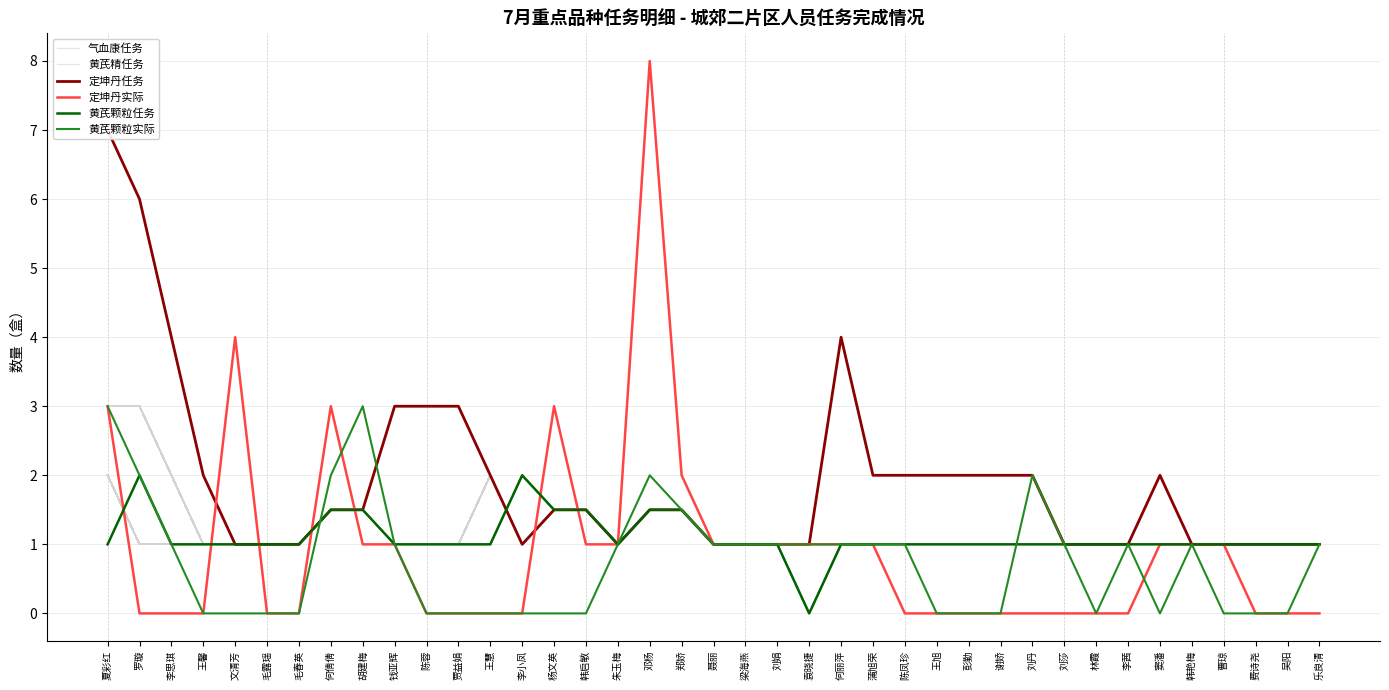

Reading left to right, extract all data points from this chart.

气血康任务: 2.0	1.0	1.0	1.0	1.0	1.0	1.0	1.5	1.5	1.0	1.0	1.0	2.0	1.0	1.5	1.5	1.0	1.5	1.5	1.0	1.0	1.0	0.0	1.0	1.0	1.0	1.0	1.0	1.0	1.0	1.0	1.0	1.0	1.0	1.0	1.0	1.0	1.0	1.0
黄芪精任务: 3.0	3.0	2.0	1.0	1.0	1.0	1.0	1.5	1.5	1.0	1.0	1.0	1.0	2.0	1.5	1.5	1.0	1.5	1.5	1.0	1.0	1.0	0.0	1.0	1.0	1.0	1.0	1.0	1.0	1.0	1.0	1.0	1.0	1.0	1.0	1.0	1.0	1.0	1.0
定坤丹任务: 7.0	6.0	4.0	2.0	1.0	1.0	1.0	1.5	1.5	3.0	3.0	3.0	2.0	1.0	1.5	1.5	1.0	1.5	1.5	1.0	1.0	1.0	1.0	4.0	2.0	2.0	2.0	2.0	2.0	2.0	1.0	1.0	1.0	2.0	1.0	1.0	1.0	1.0	1.0
定坤丹实际: 3.0	0.0	0.0	0.0	4.0	0.0	0.0	3.0	1.0	1.0	0.0	0.0	0.0	0.0	3.0	1.0	1.0	8.0	2.0	1.0	1.0	1.0	1.0	1.0	1.0	0.0	0.0	0.0	0.0	0.0	0.0	0.0	0.0	1.0	1.0	1.0	0.0	0.0	0.0
黄芪颗粒任务: 1.0	2.0	1.0	1.0	1.0	1.0	1.0	1.5	1.5	1.0	1.0	1.0	1.0	2.0	1.5	1.5	1.0	1.5	1.5	1.0	1.0	1.0	0.0	1.0	1.0	1.0	1.0	1.0	1.0	1.0	1.0	1.0	1.0	1.0	1.0	1.0	1.0	1.0	1.0
黄芪颗粒实际: 3.0	2.0	1.0	0.0	0.0	0.0	0.0	2.0	3.0	1.0	0.0	0.0	0.0	0.0	0.0	0.0	1.0	2.0	1.5	1.0	1.0	1.0	1.0	1.0	1.0	1.0	0.0	0.0	0.0	2.0	1.0	0.0	1.0	0.0	1.0	0.0	0.0	0.0	1.0